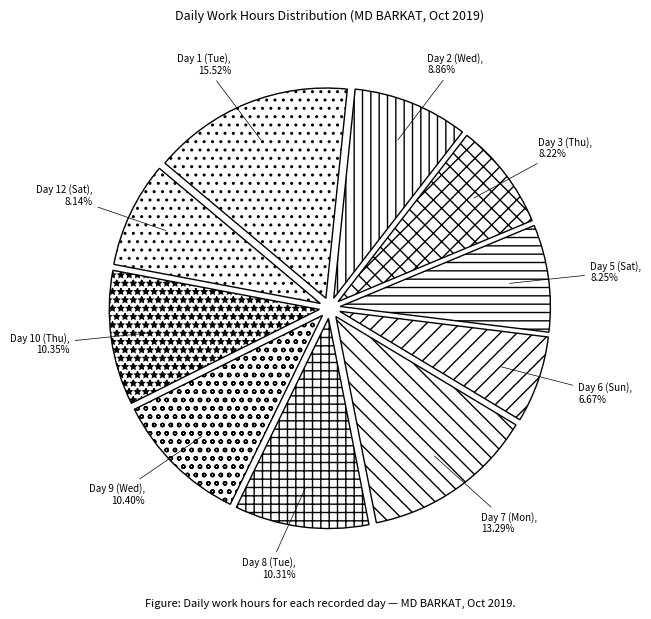

Does any single category account for the majority?

No